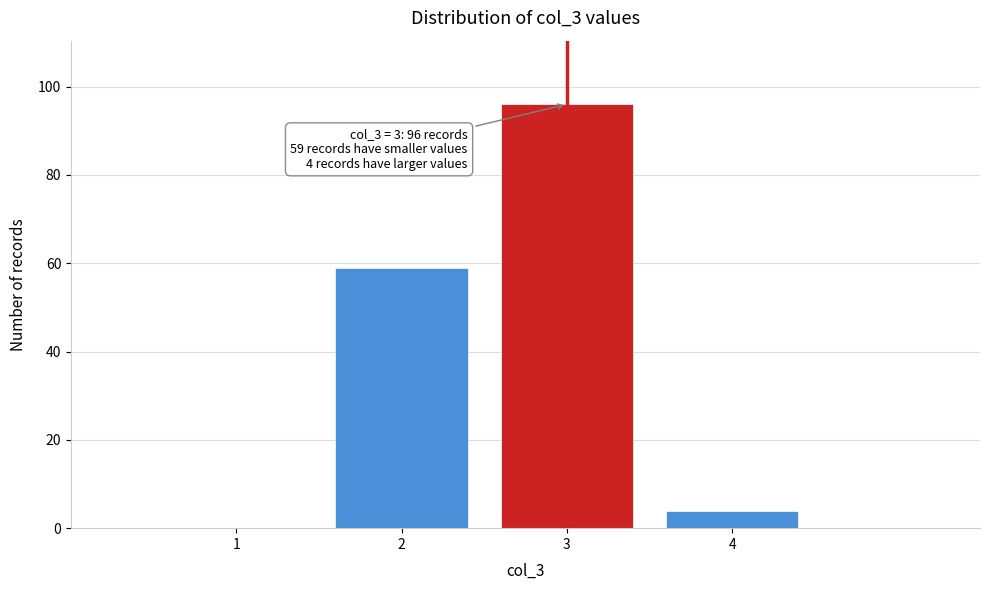

Over which range of the x-axis is the bar tallest?

2.5 to 3.5